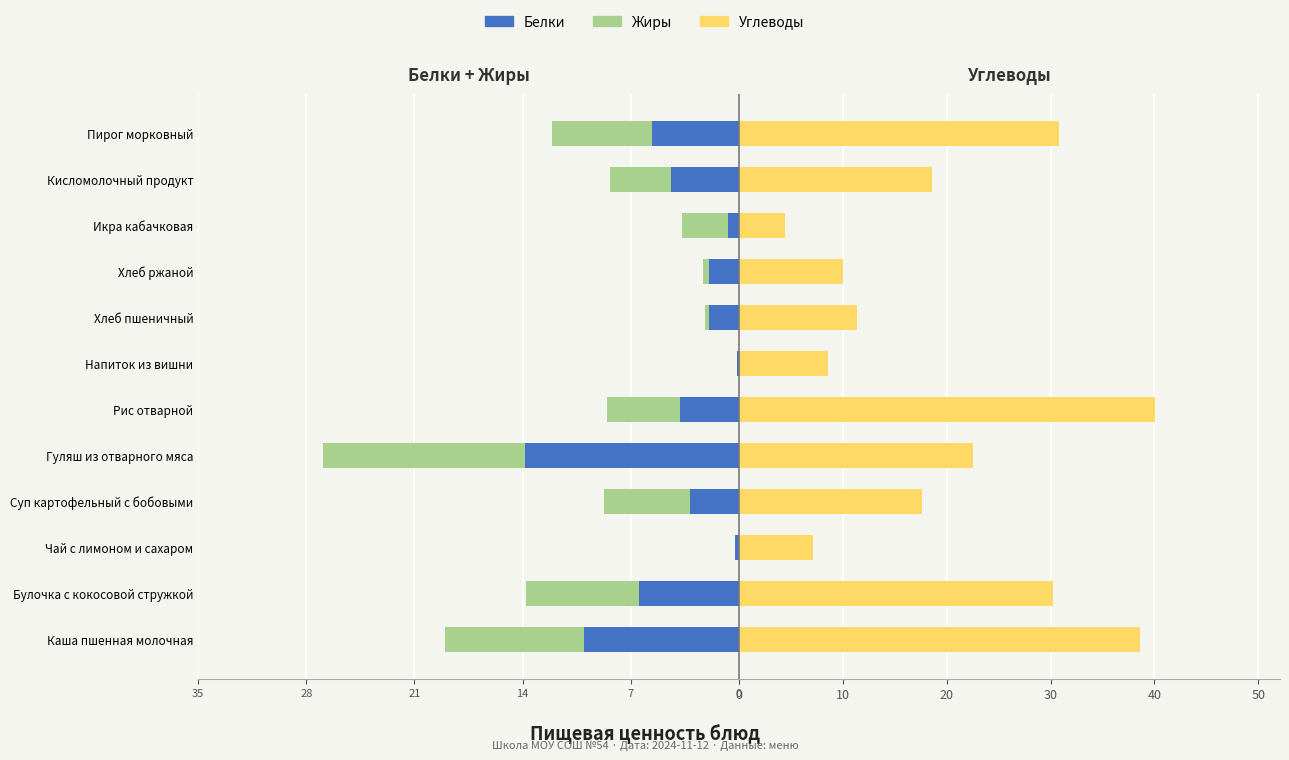

What is the spread (max minus min) of values at Каша пшенная молочная?

48.7